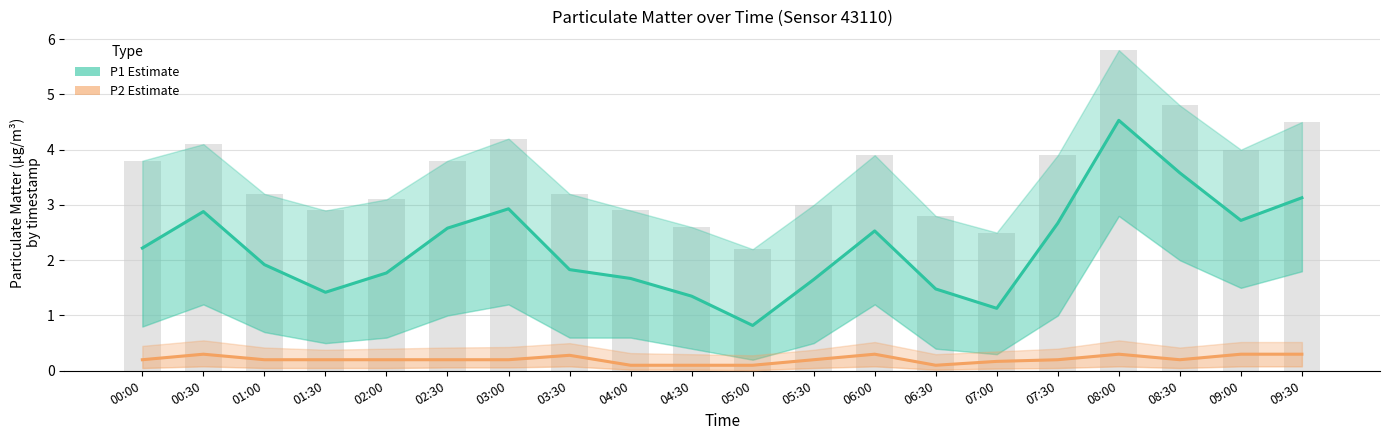

What is the label of the 19th bar from the left?

09:00